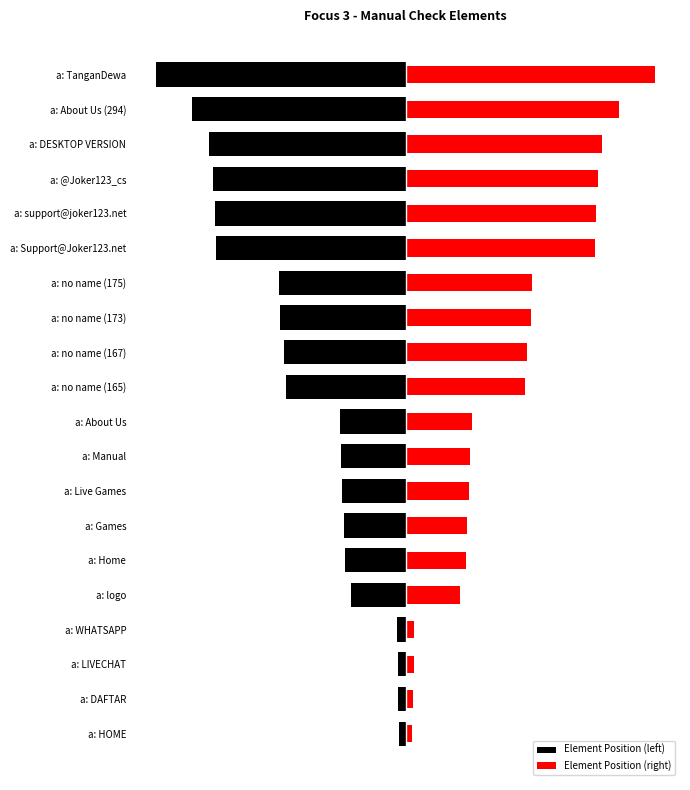

What is the average value of the Element Position (right) series?

2.1